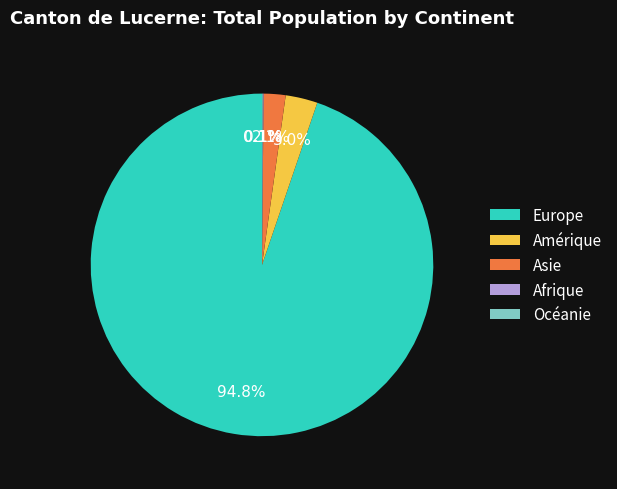

What is the largest slice in the pie chart?

Europe